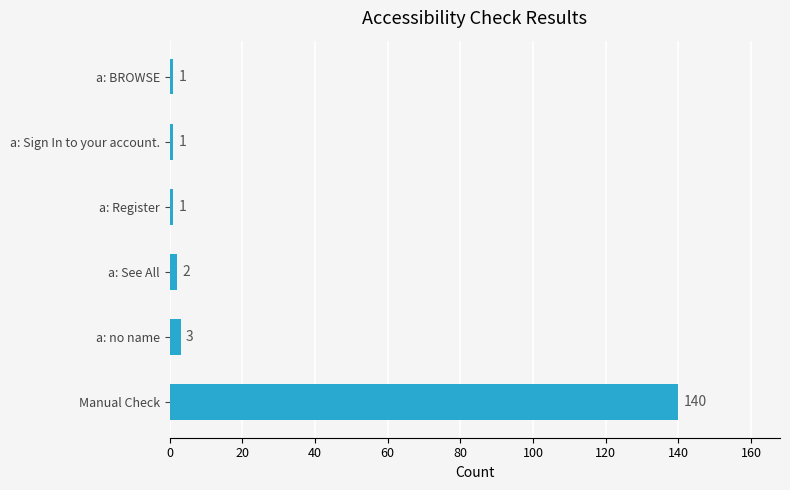

Reading bottom to top, what are all the values shown in this chart?

Manual Check=140	a: no name=3	a: See All=2	a: Register=1	a: Sign In to your account.=1	a: BROWSE=1